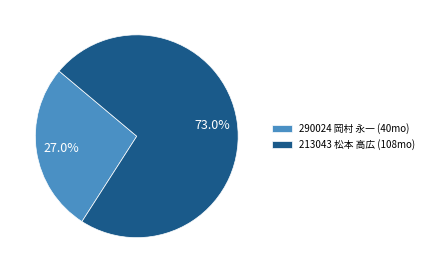

What percentage is the 213043 松本 高広 slice, to the nearest percent?

73%